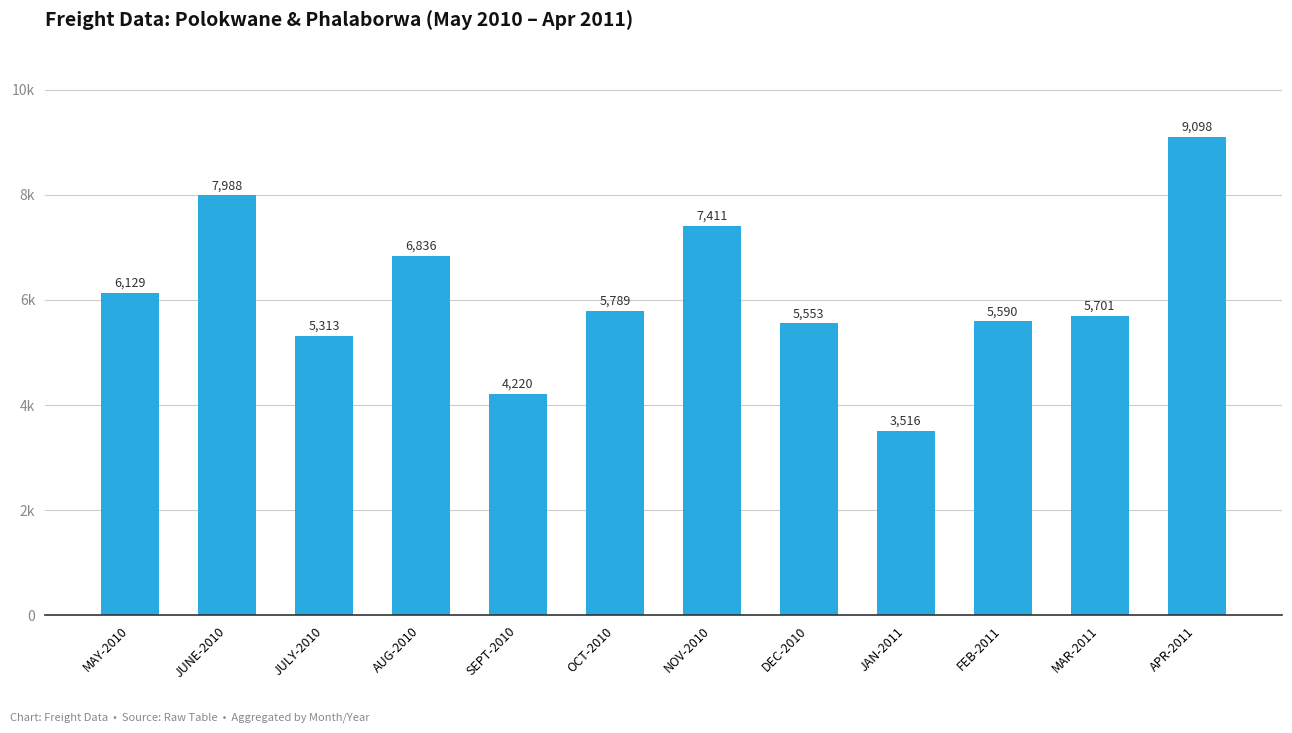

Does the chart contain any negative values?

No